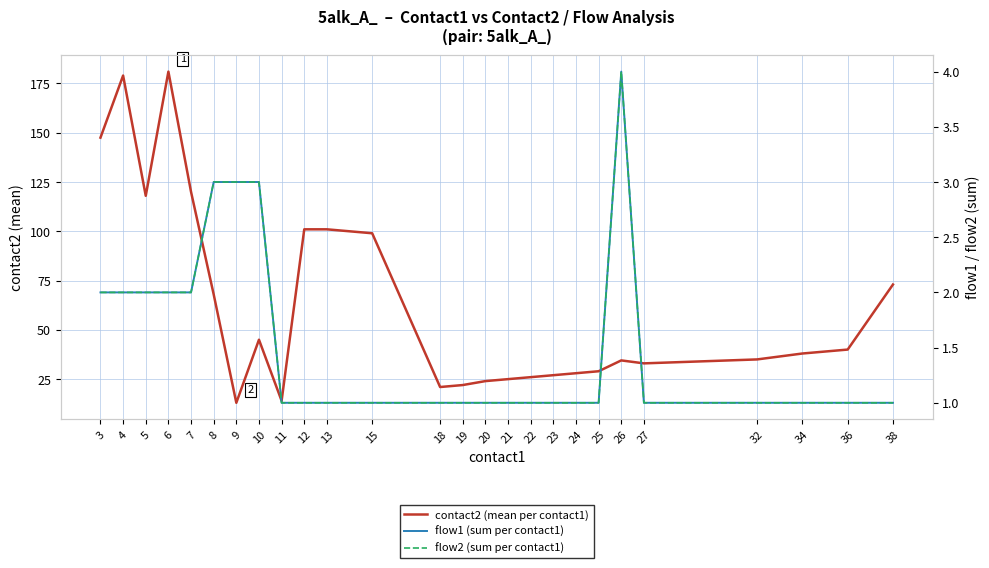

Reading left to right, list all the values displayed in this chart.

contact2 (mean per contact1): 3=147.5	4=179.0	5=118.0	6=181.0	7=120.0	8=68.0	9=13.0	10=45.0	11=14.0	12=101.0	13=101.0	15=99.0	18=21.0	19=22.0	20=24.0	21=25.0	22=26.0	23=27.0	24=28.0	25=29.0	26=34.5	27=33.0	32=35.0	34=38.0	36=40.0	38=73.0
flow1 (sum per contact1): 3=2.0	4=2.0	5=2.0	6=2.0	7=2.0	8=3.0	9=3.0	10=3.0	11=1.0	12=1.0	13=1.0	15=1.0	18=1.0	19=1.0	20=1.0	21=1.0	22=1.0	23=1.0	24=1.0	25=1.0	26=4.0	27=1.0	32=1.0	34=1.0	36=1.0	38=1.0
flow2 (sum per contact1): 3=2.0	4=2.0	5=2.0	6=2.0	7=2.0	8=3.0	9=3.0	10=3.0	11=1.0	12=1.0	13=1.0	15=1.0	18=1.0	19=1.0	20=1.0	21=1.0	22=1.0	23=1.0	24=1.0	25=1.0	26=4.0	27=1.0	32=1.0	34=1.0	36=1.0	38=1.0